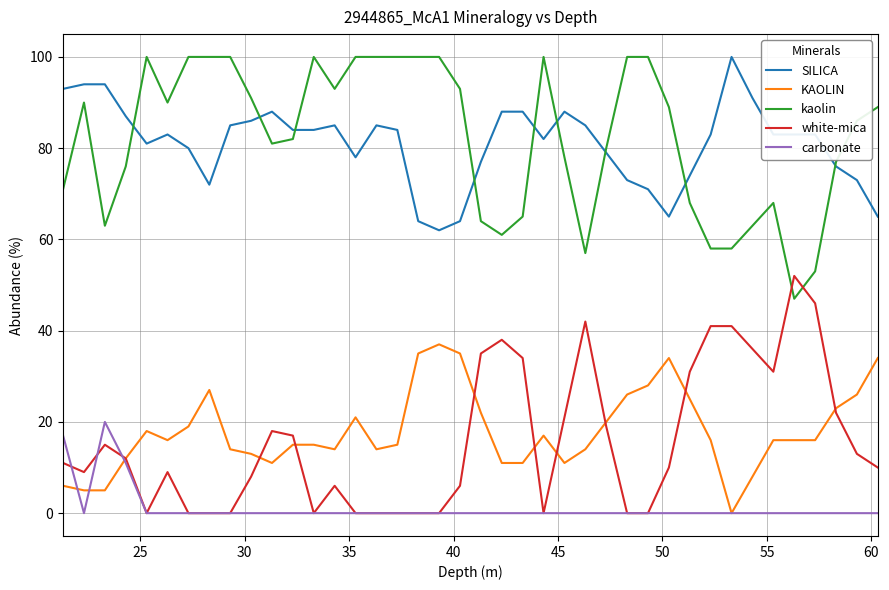

What is the maximum value shown in the chart?

100